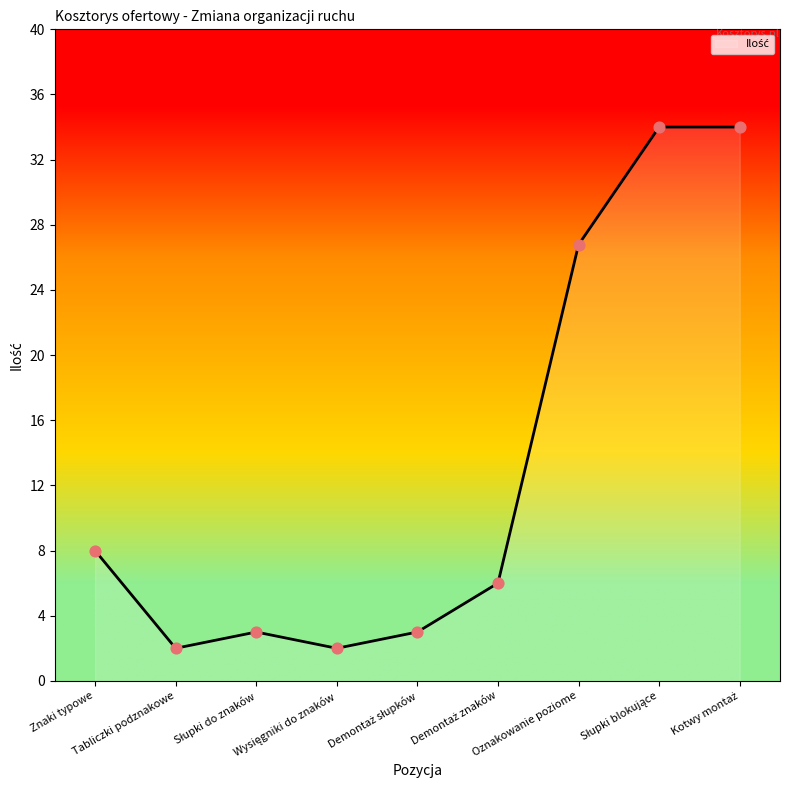

What is the minimum value shown in the chart?

2.0